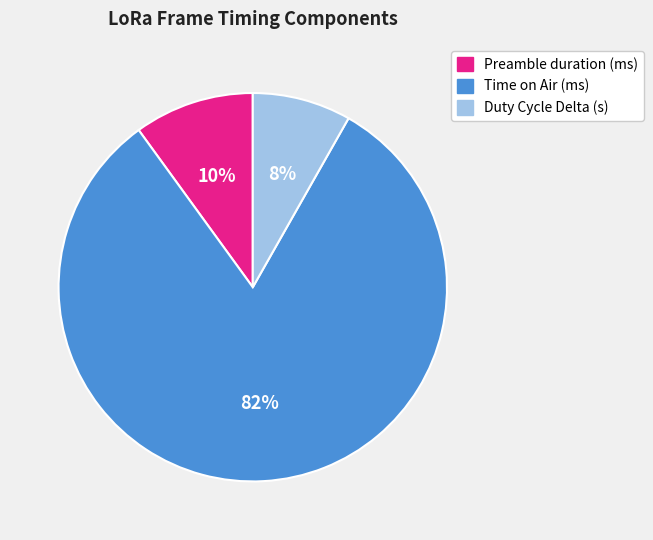

Which has a higher value, Duty Cycle Delta (s) or Time on Air (ms)?

Time on Air (ms)